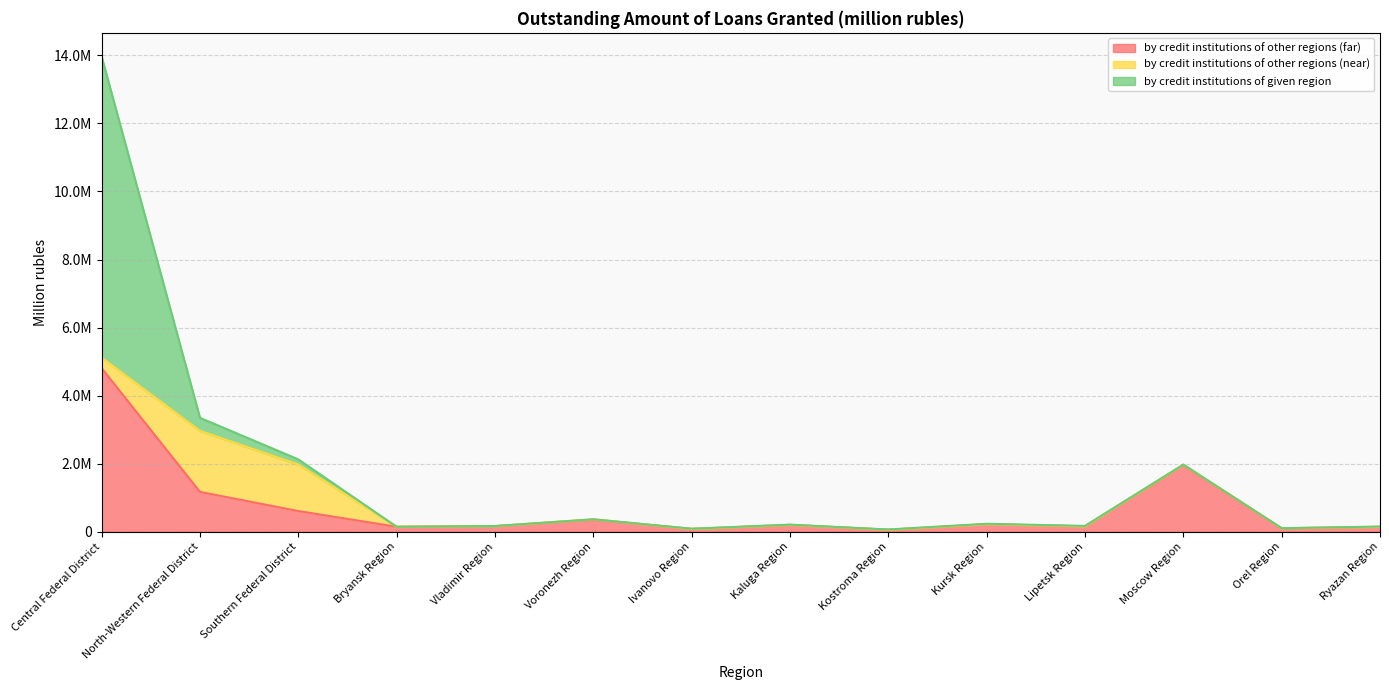

Rank the series by their maximum value, from highest to lowest.

by credit institutions of given region, by credit institutions of other regions (far), by credit institutions of other regions (near)